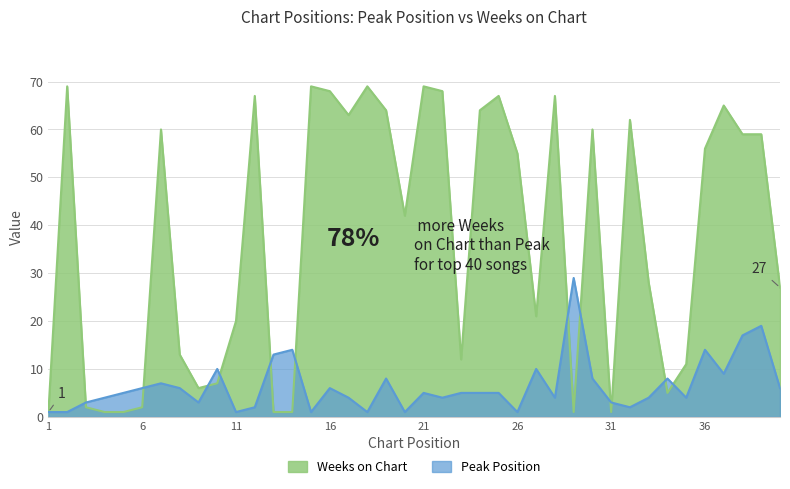

What is the value of the Weeks on Chart point at the 11th from the left?

20